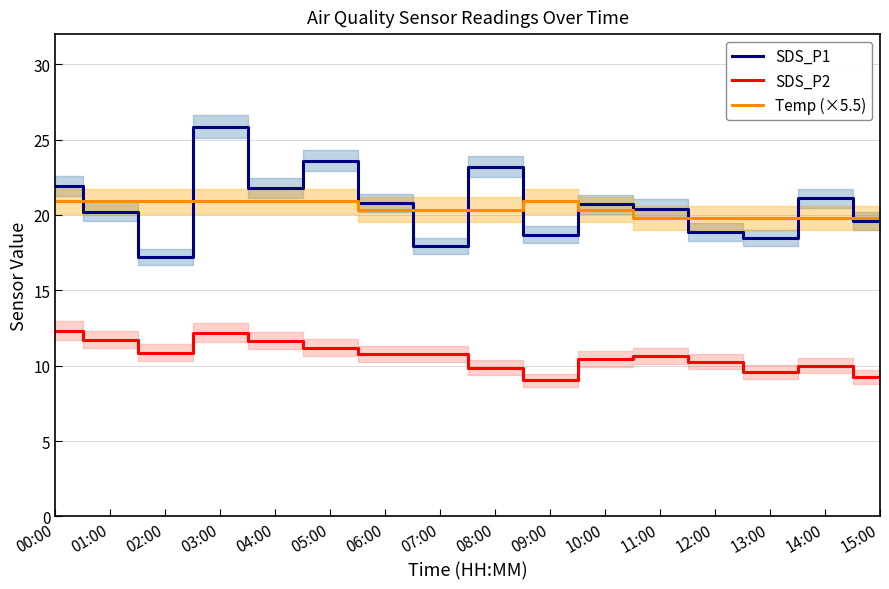

Reading left to right, transcribe all the data shown in this chart.

SDS_P1: 21.9	20.2	17.2	25.9	21.8	23.6	20.8	17.9	23.2	18.7	20.7	20.4	18.9	18.5	21.1	19.6
SDS_P2: 12.3	11.7	10.9	12.2	11.7	11.2	10.8	10.8	9.9	9.0	10.4	10.7	10.3	9.6	10.0	9.3
Temp (×5.5): 20.9	20.9	20.9	20.9	20.9	20.9	20.4	20.4	20.4	20.9	20.4	19.8	19.8	19.8	19.8	19.8